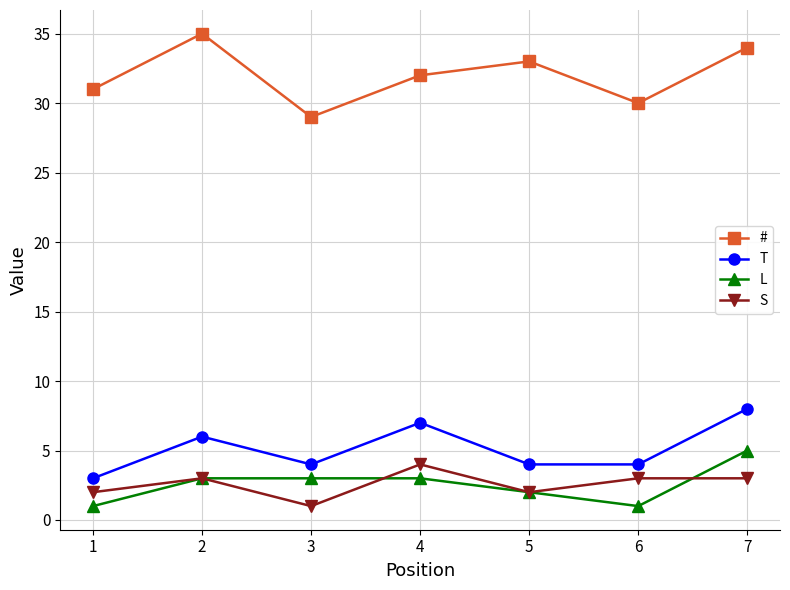

Count the L values in the range 1 to 3.

6